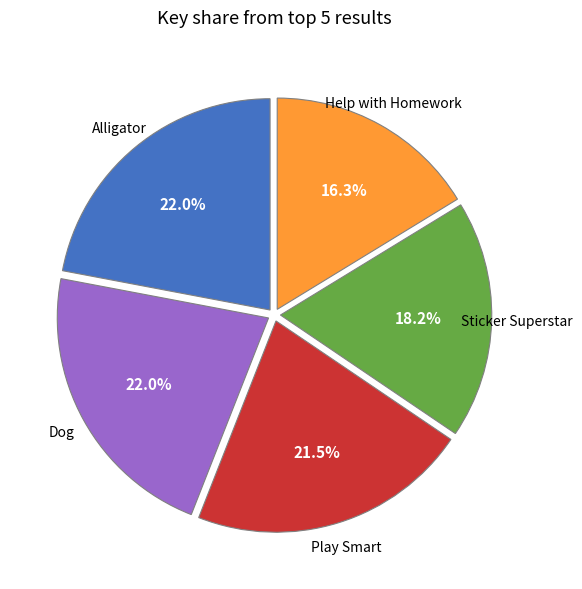

How many segments does this pie chart have?

5